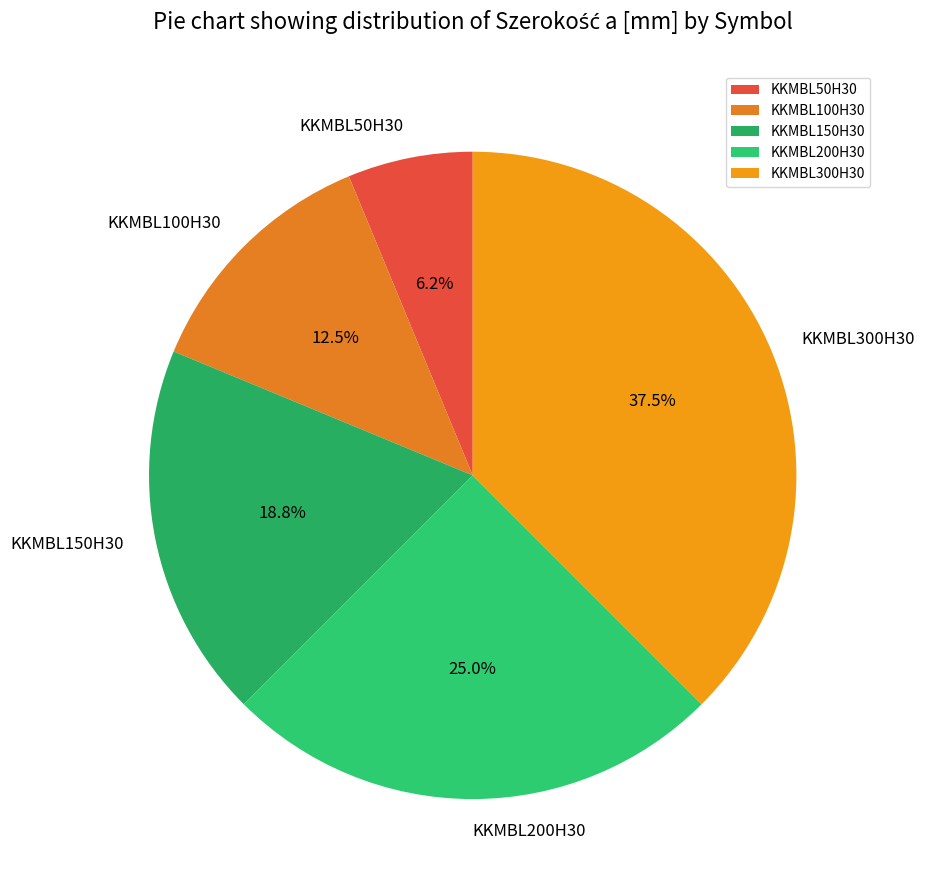

How many slices are in this pie chart?

5